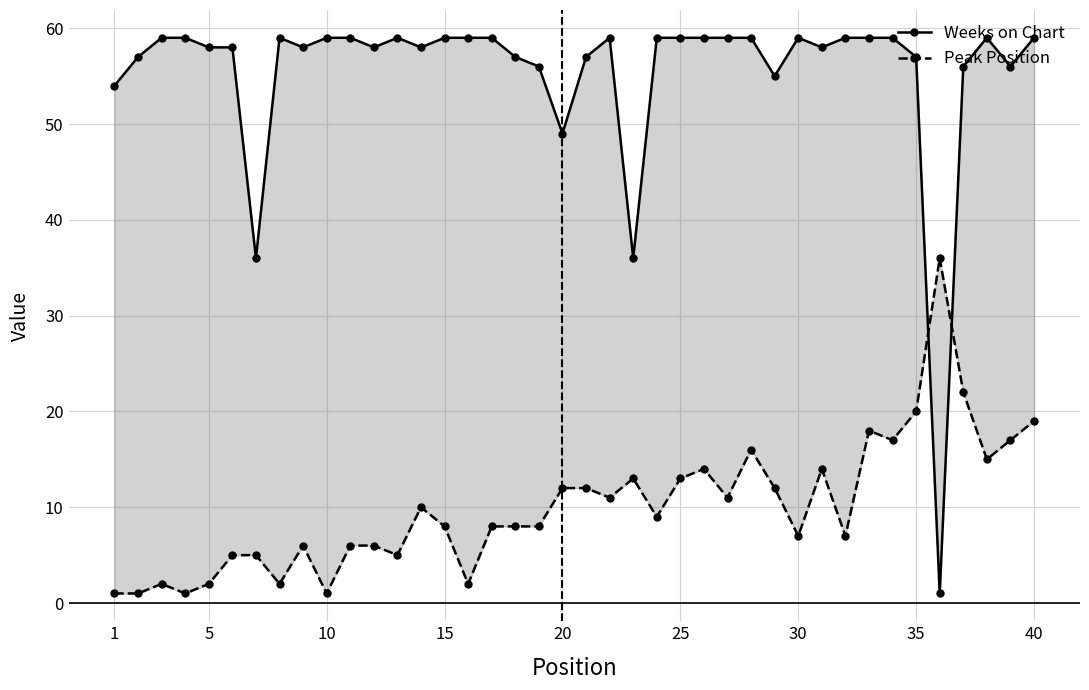

Which category has the lowest value in the Peak Position series?

1